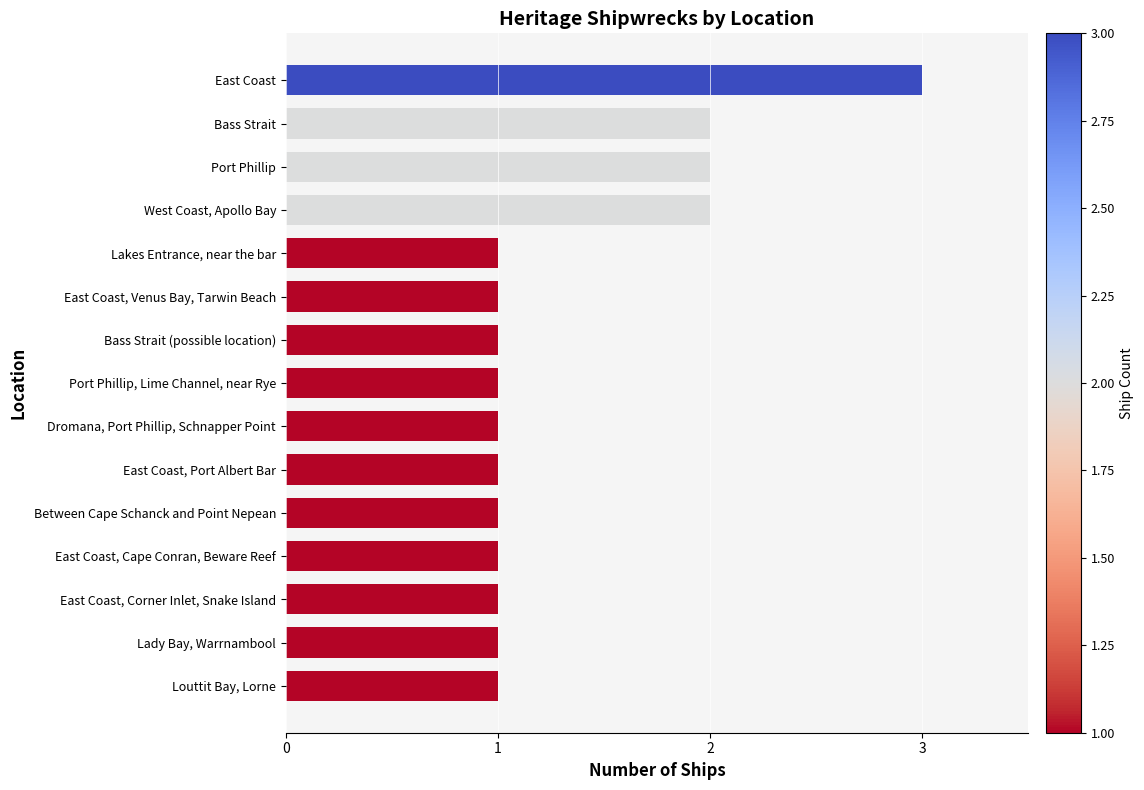

What is the ratio of the value at Port Phillip, Lime Channel, near Rye to the value at East Coast?

0.3